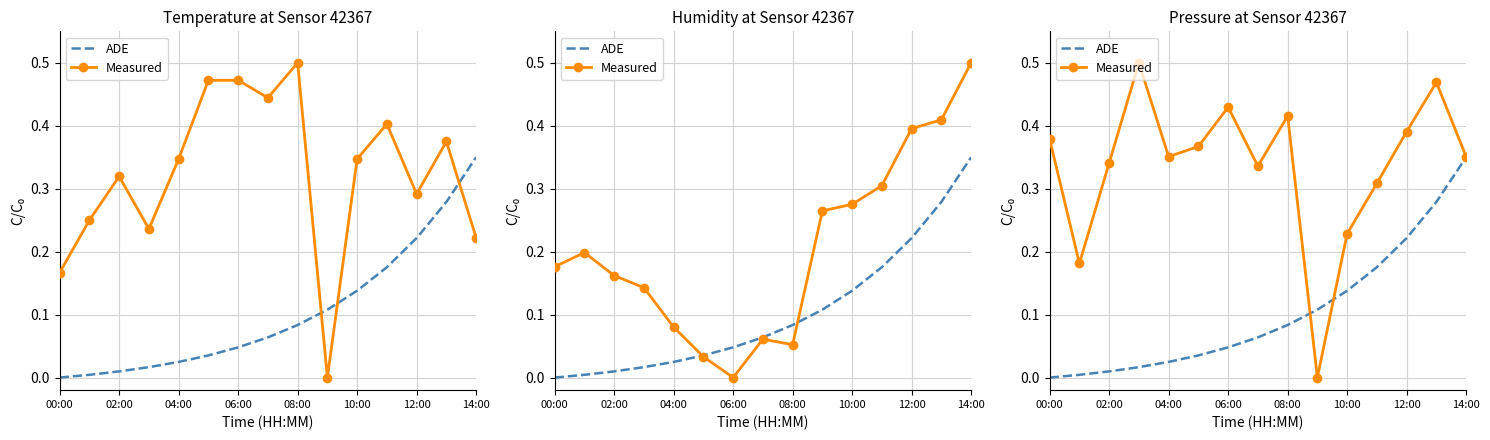

How many distinct data groups are displayed?

2